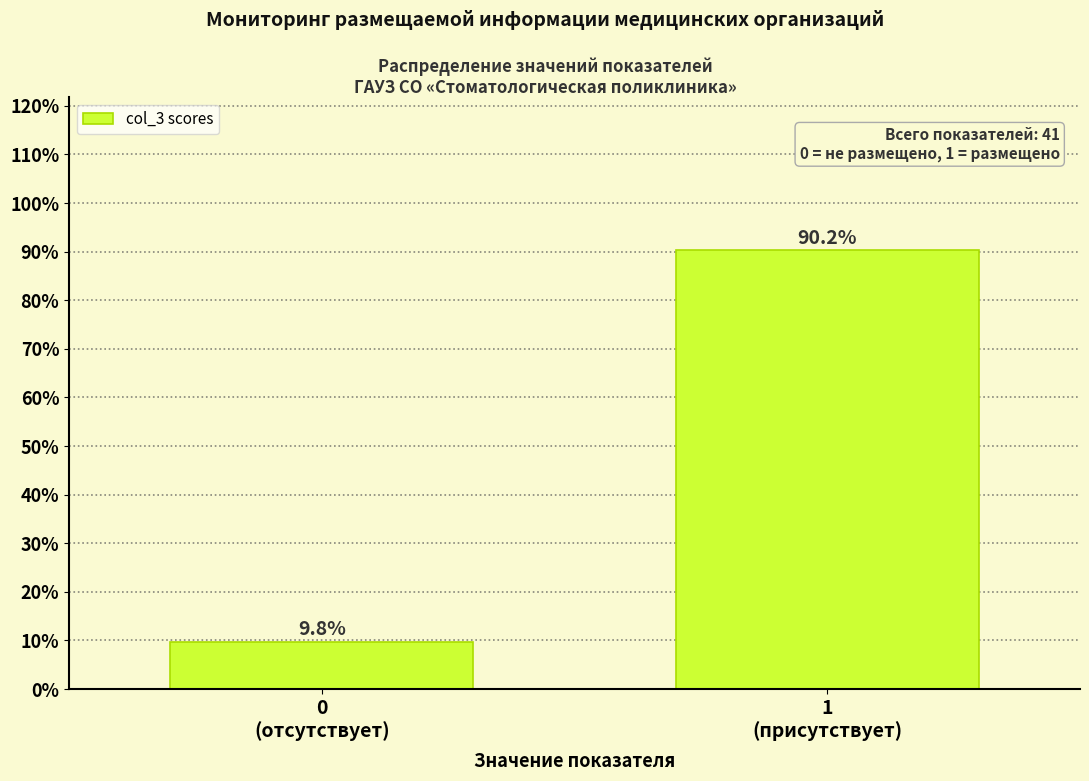

Reading left to right, extract all data points from this chart.

9.8	90.2